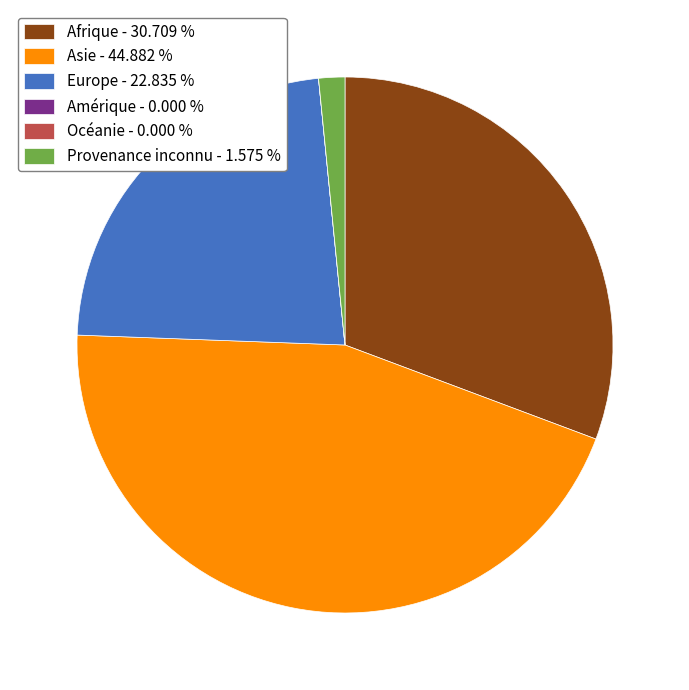

The Asie slice represents 45% of the pie. True or false?

True